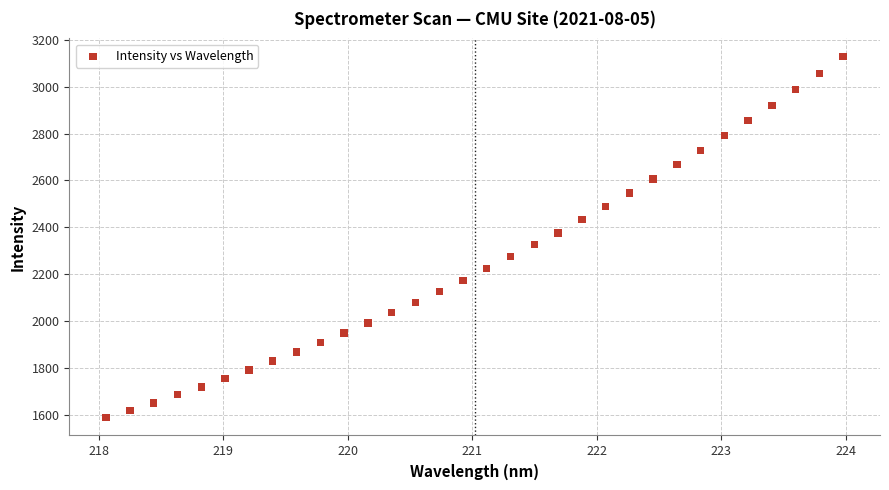

What is the range of X values (max minus min)?

5.9